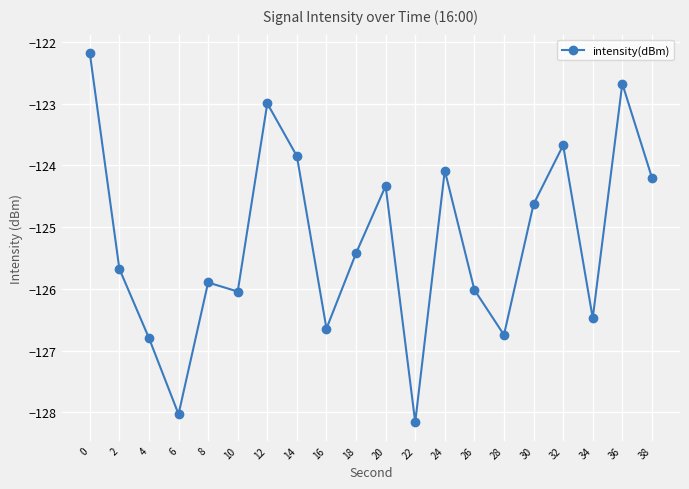

What is the greatest value displayed?

-122.2